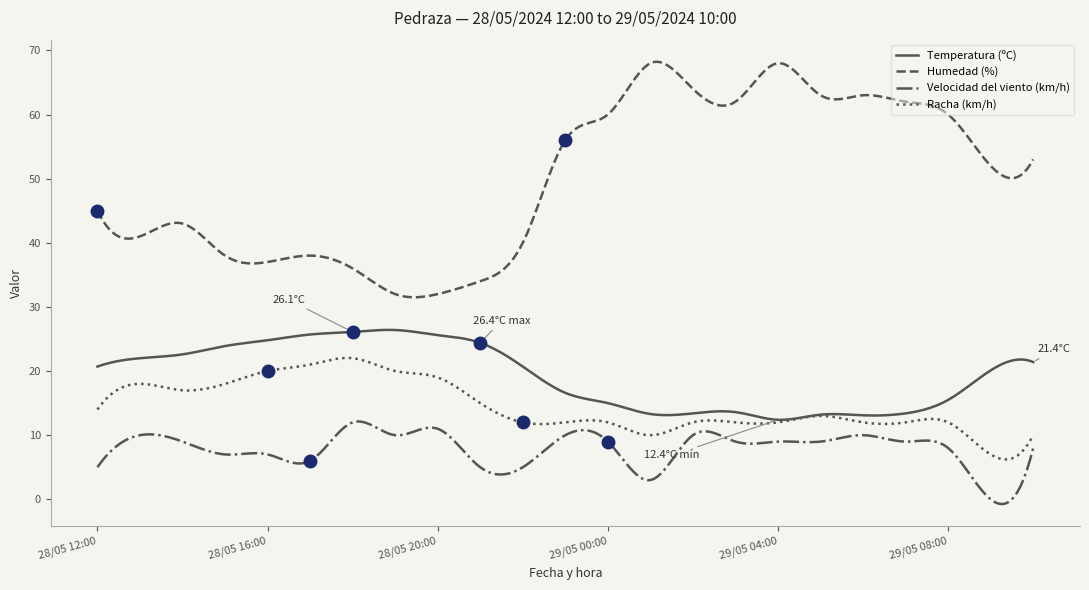

True or false: Humedad (%) and Racha (km/h) cross at least once.

False